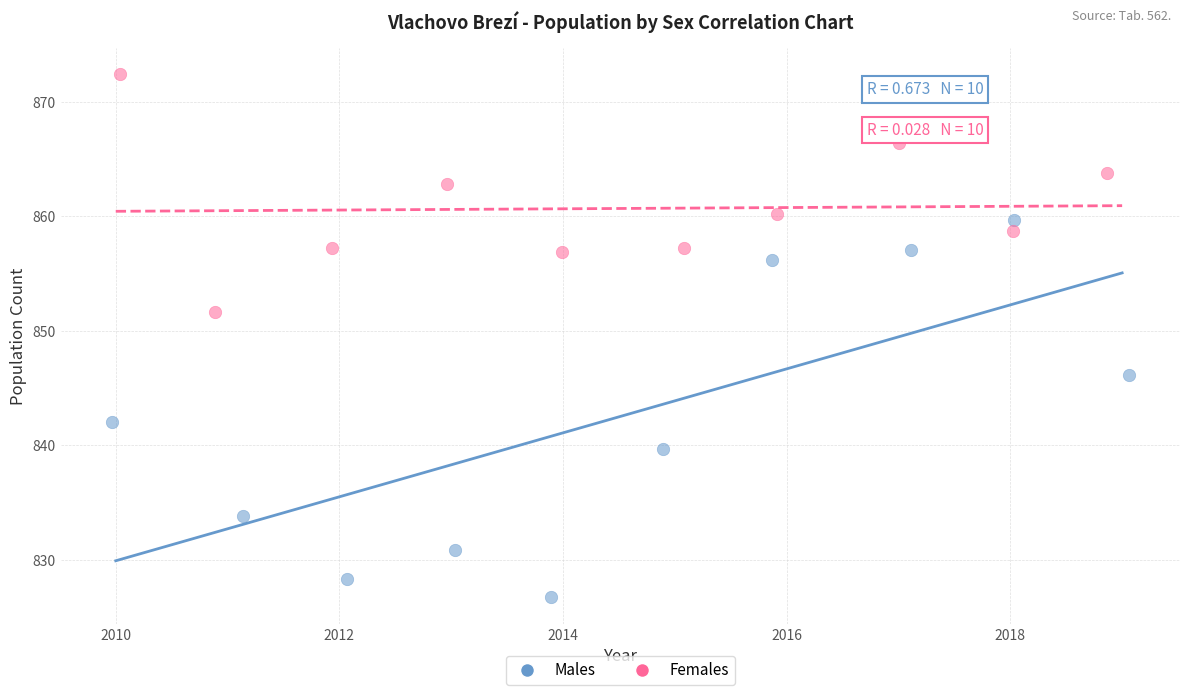

Which series contains the lowest Y value?

Males